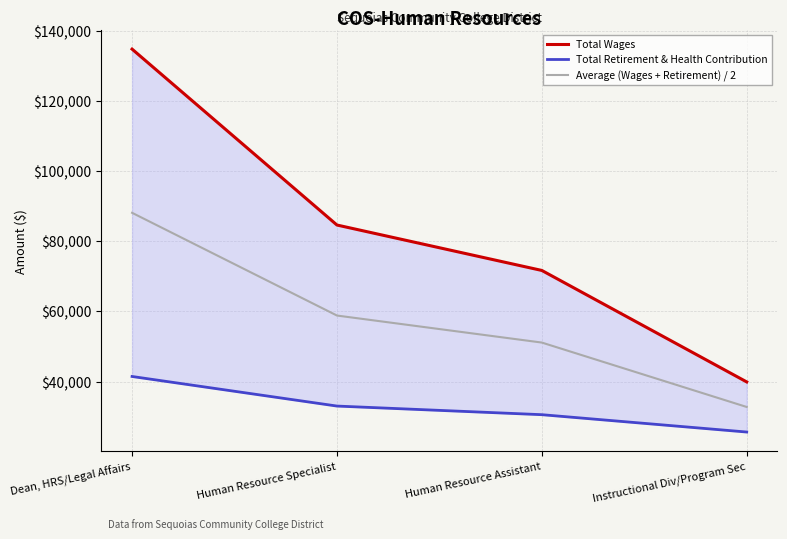

True or false: Total Wages and Total Retirement & Health Contribution cross at least once.

False